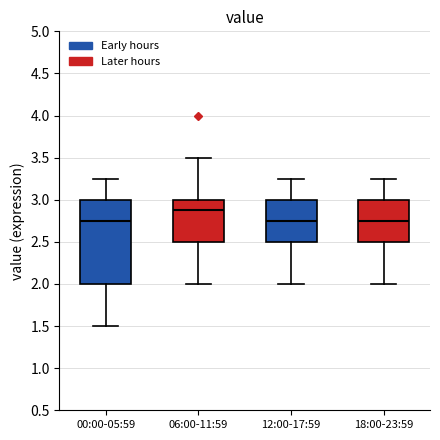

Reading left to right, read every box against the y-axis: the position of its median line, the range the box covers, and the ends of its whiskers. The values are not printed on the chart, so give them approximately, as read against the axis.

00:00-05:59: median 2.75, box 2.00 to 3.00, whiskers 1.50 to 3.25
06:00-11:59: median 2.90, box 2.50 to 3.00, whiskers 2.00 to 3.50
12:00-17:59: median 2.75, box 2.50 to 3.00, whiskers 2.00 to 3.25
18:00-23:59: median 2.75, box 2.50 to 3.00, whiskers 2.00 to 3.25